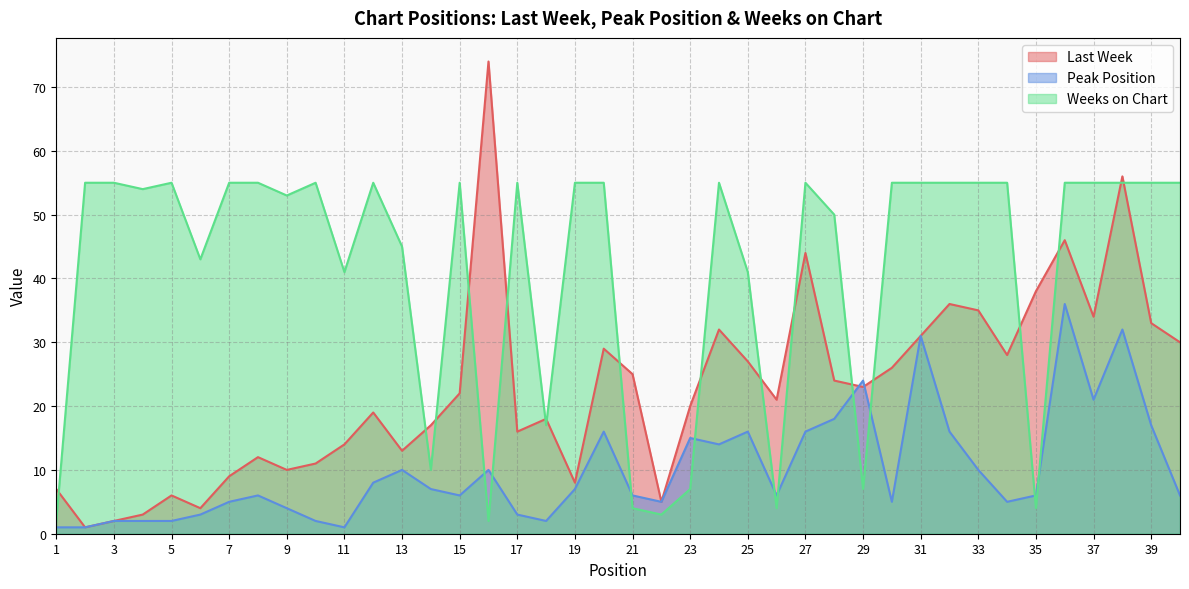

Where does the Last Week series first go above 22?

16